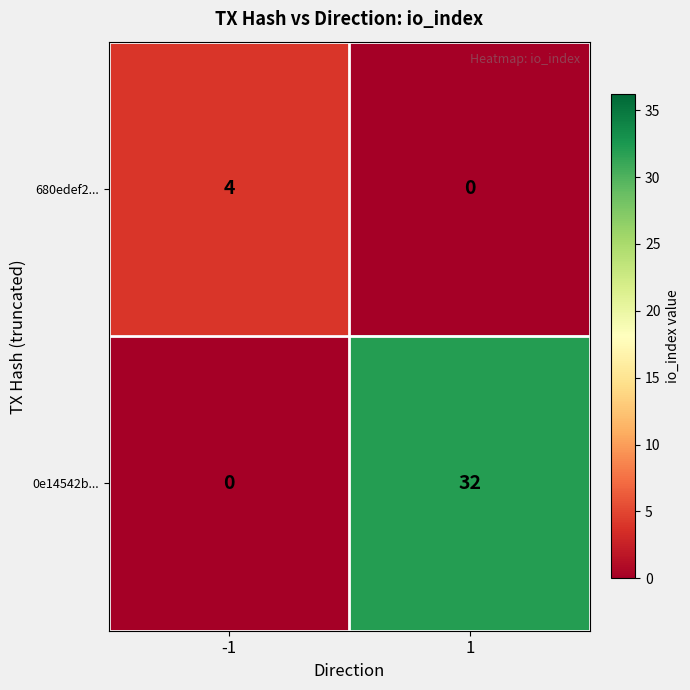

What is the sum of the 0e14542b... values at 1 and -1?

32